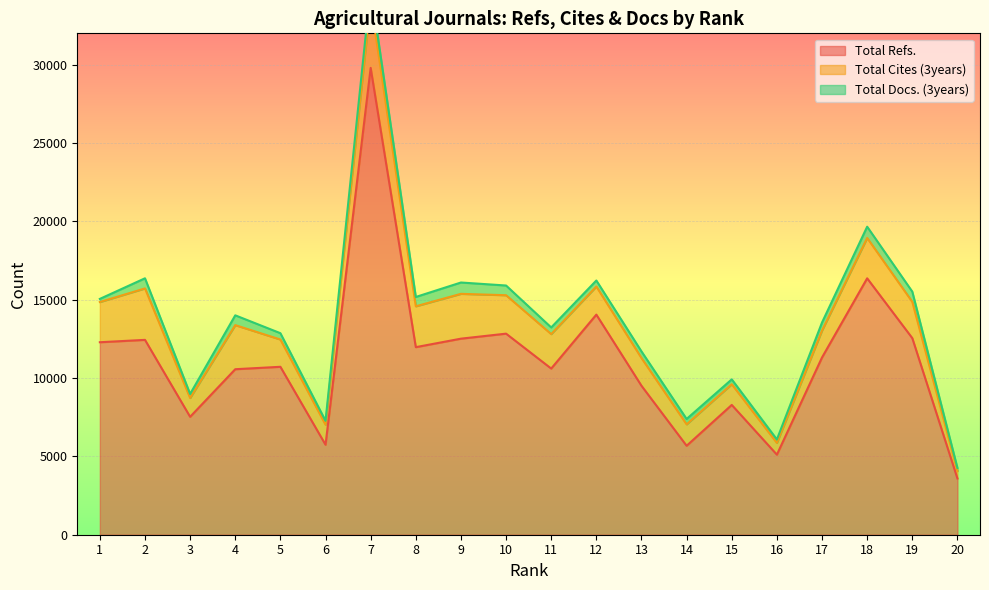

What is the total value across all series at 17?

13545